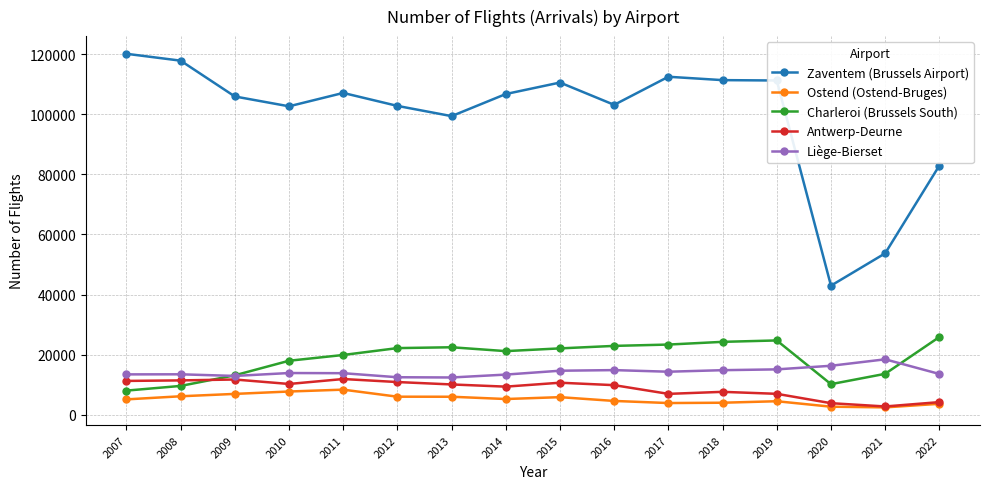

Is it true that Zaventem (Brussels Airport) equals 29798 at 2016?

False